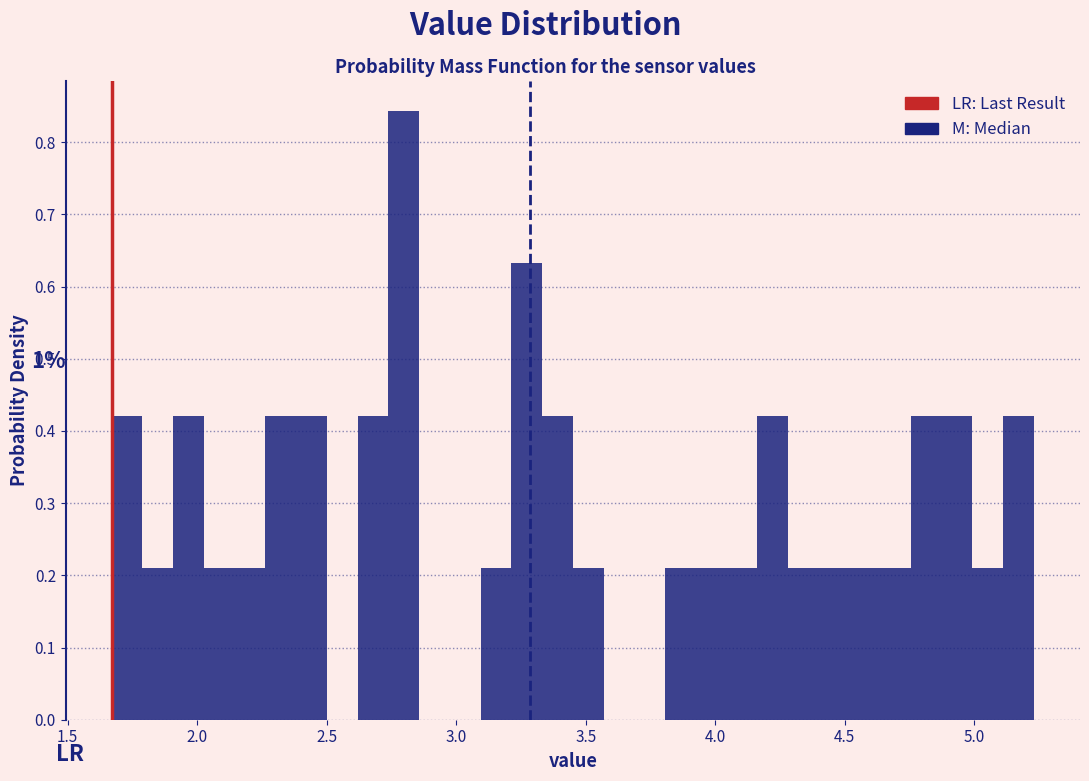

Around what value on the x-axis is the tallest bar? Give the approximate position of its centre, as read against the axis.

2.80